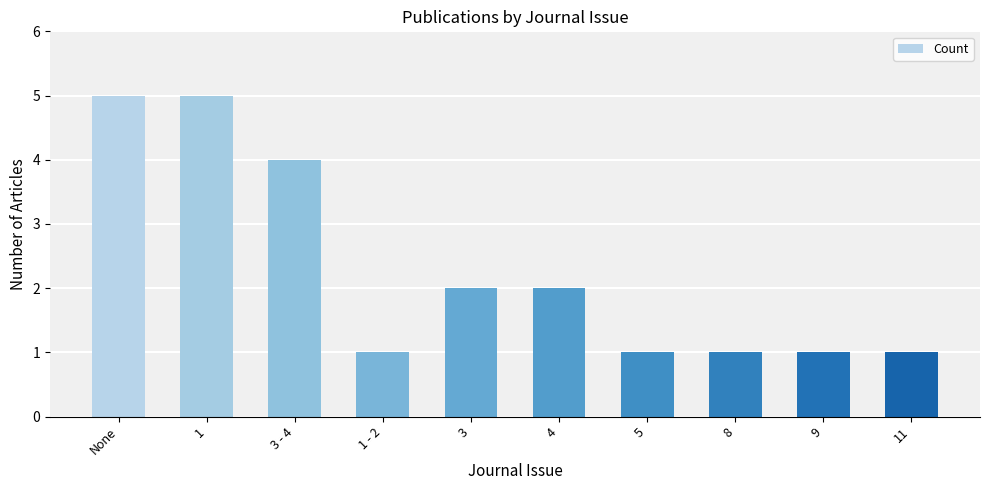

Is it true that the value at 3 is 2?

True